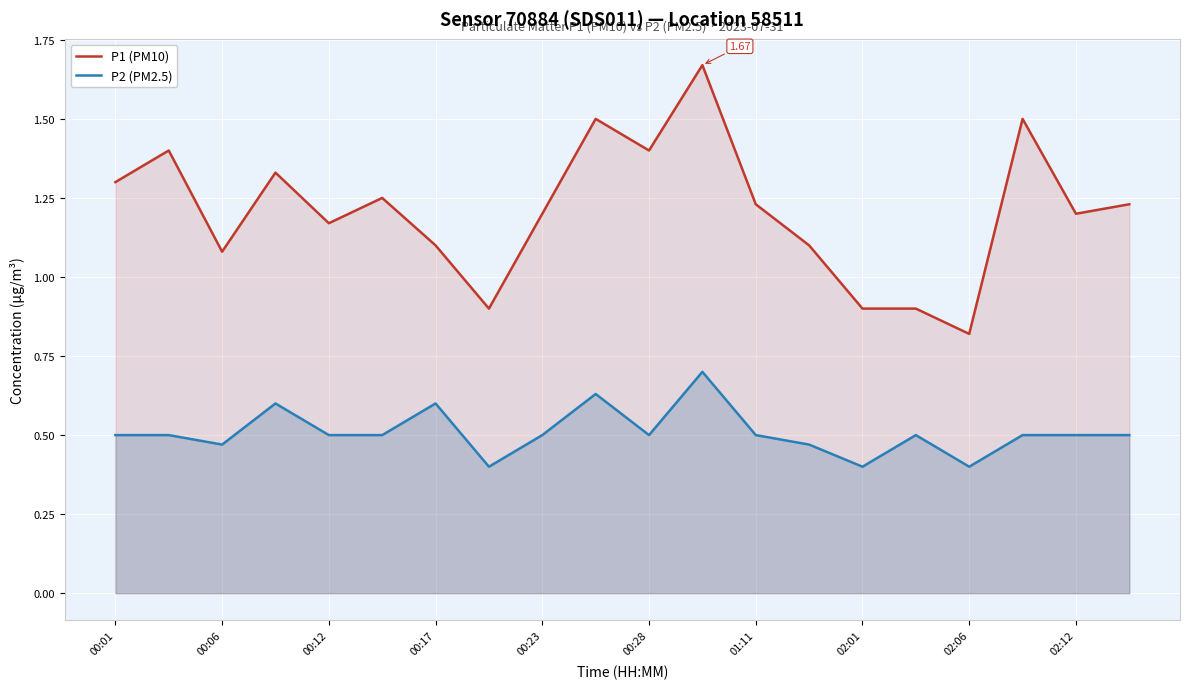

True or false: P2 (PM2.5) has a value of 0.6 at 02:01.

False